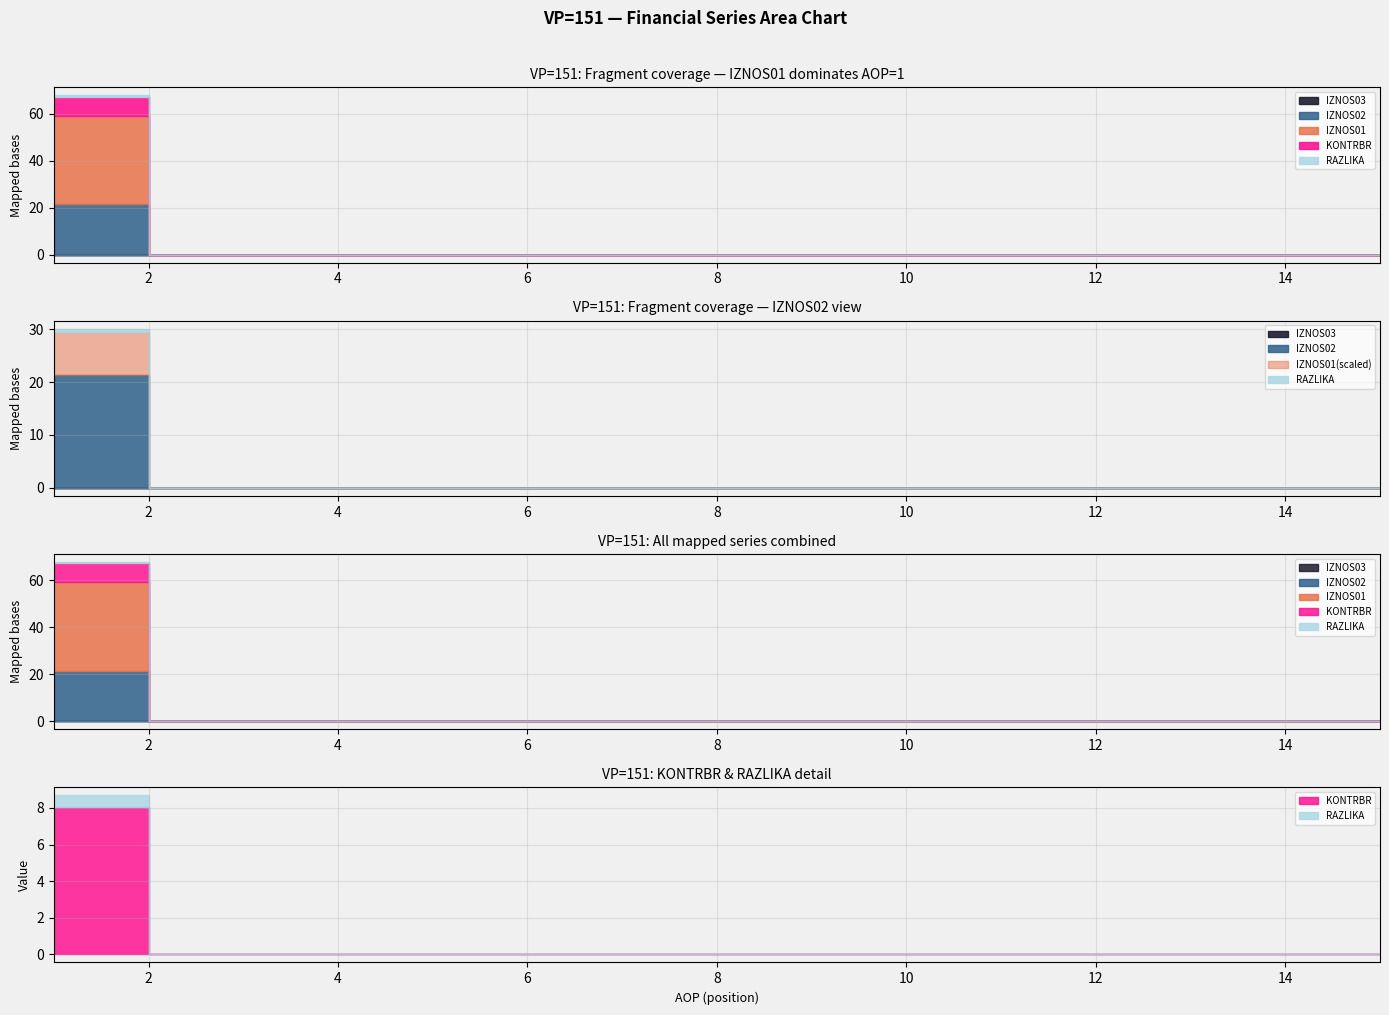

At which category does the chart reach its peak across all series?

1